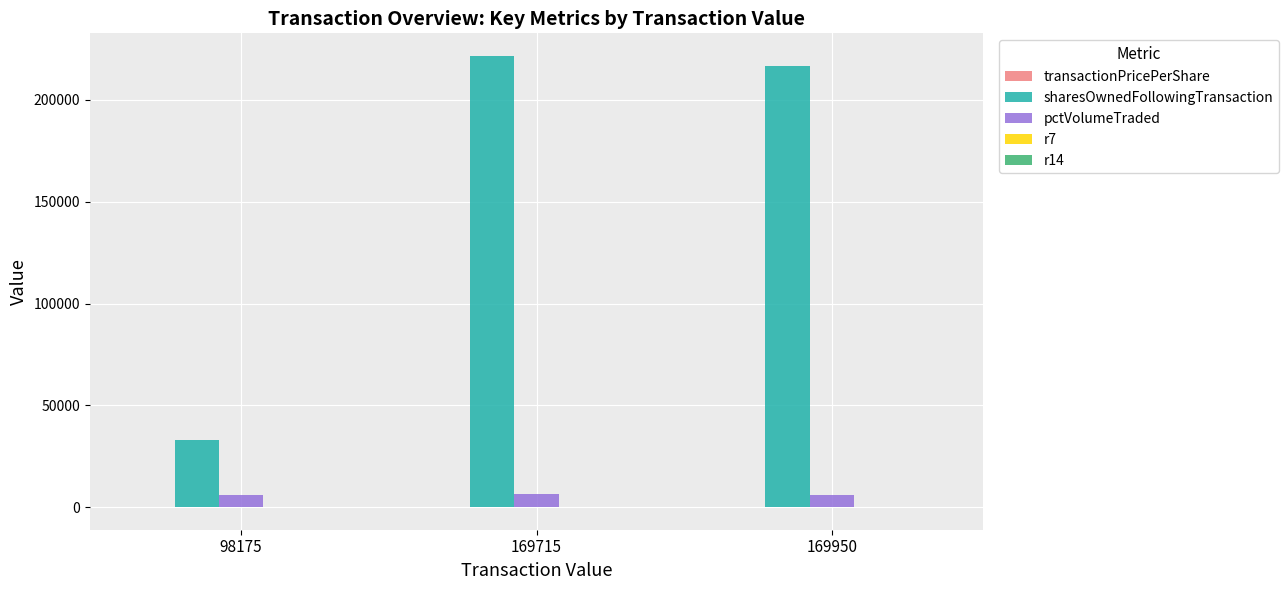

What is the maximum value for pctVolumeTraded?

6535.0